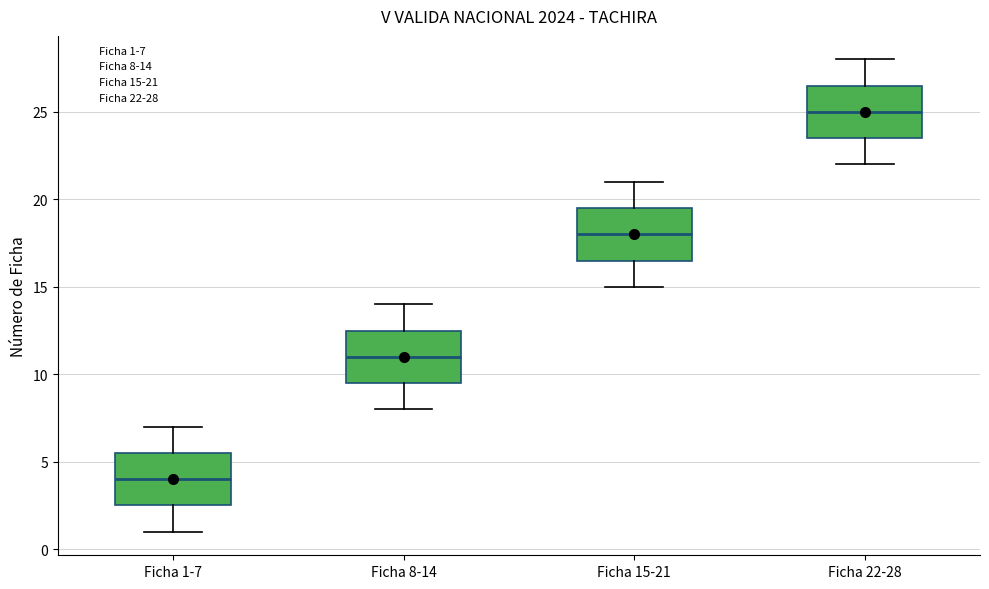

Which box has the lowest median line?

Ficha 1-7